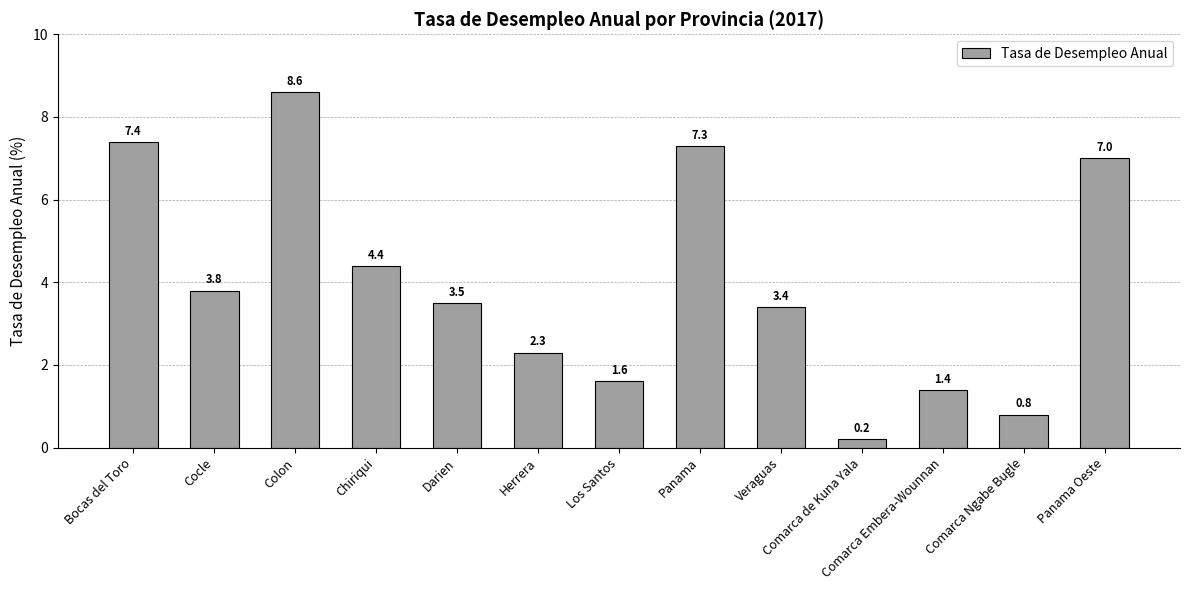

How many data points does each series have?

13